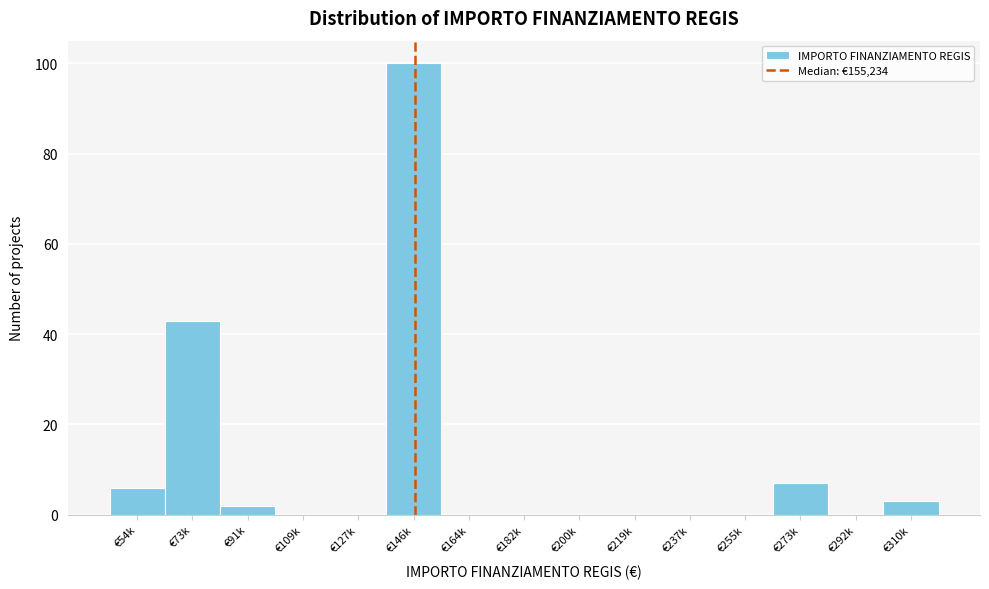

Reading left to right, extract all data points from this chart.

€54k=6	€73k=43	€91k=2	€109k=0	€127k=0	€146k=100	€164k=0	€182k=0	€200k=0	€219k=0	€237k=0	€255k=0	€273k=7	€292k=0	€310k=3